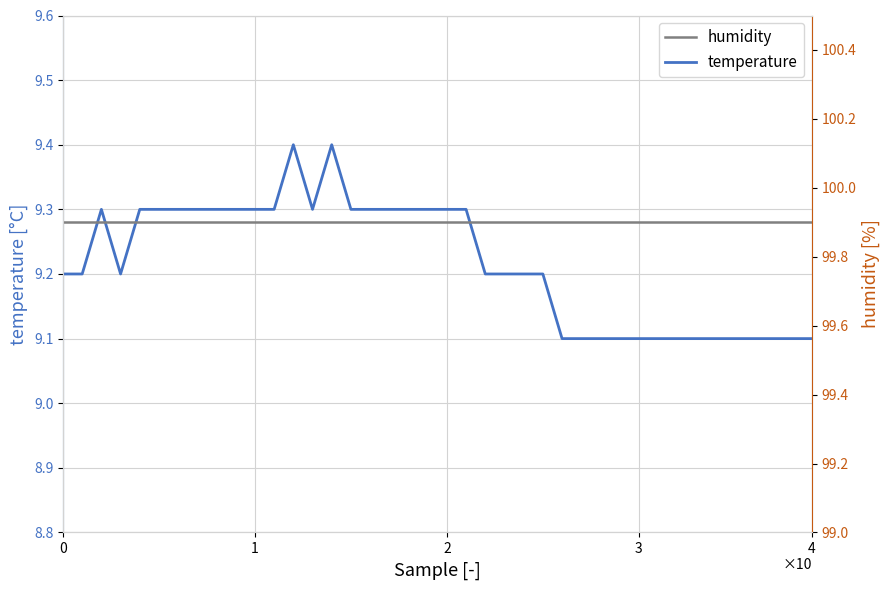

Rank the series at 7 from highest to lowest value.

humidity, temperature